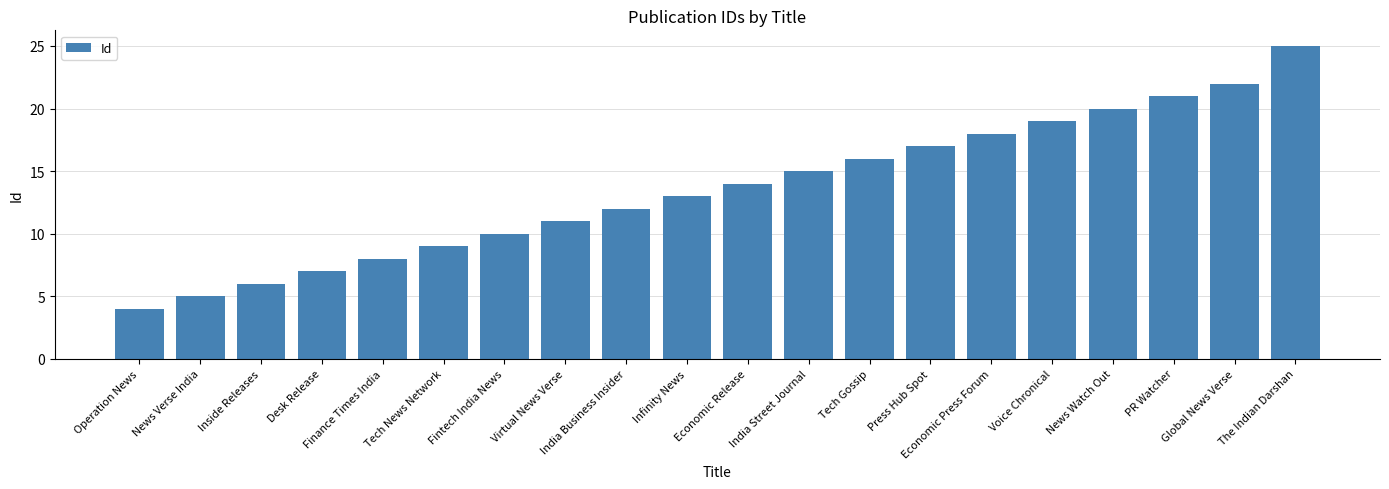

Where is the data nearest to the value 14?

Economic Release